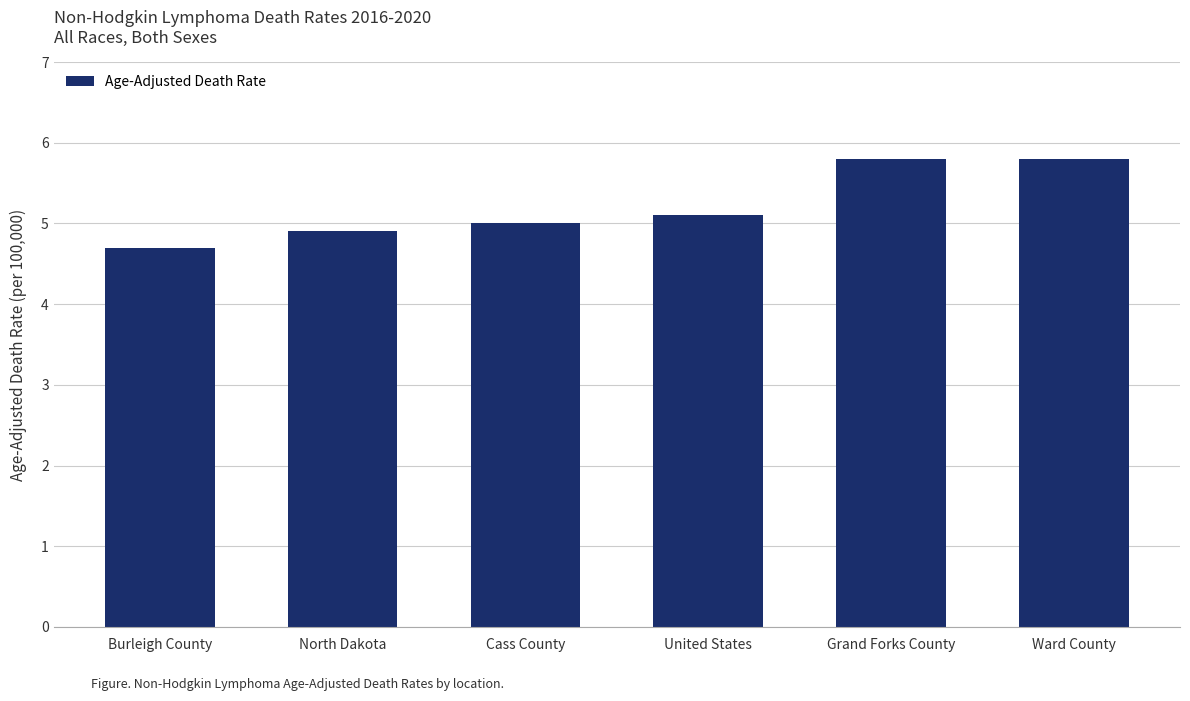

What position from the right is United States?

3